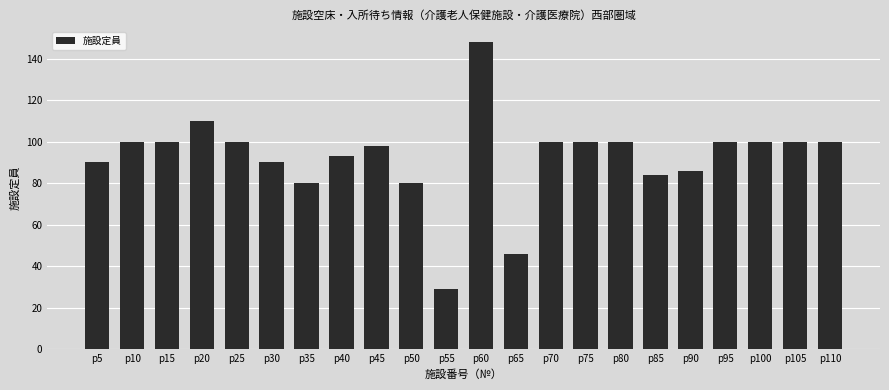

What is the maximum value shown in the chart?

148